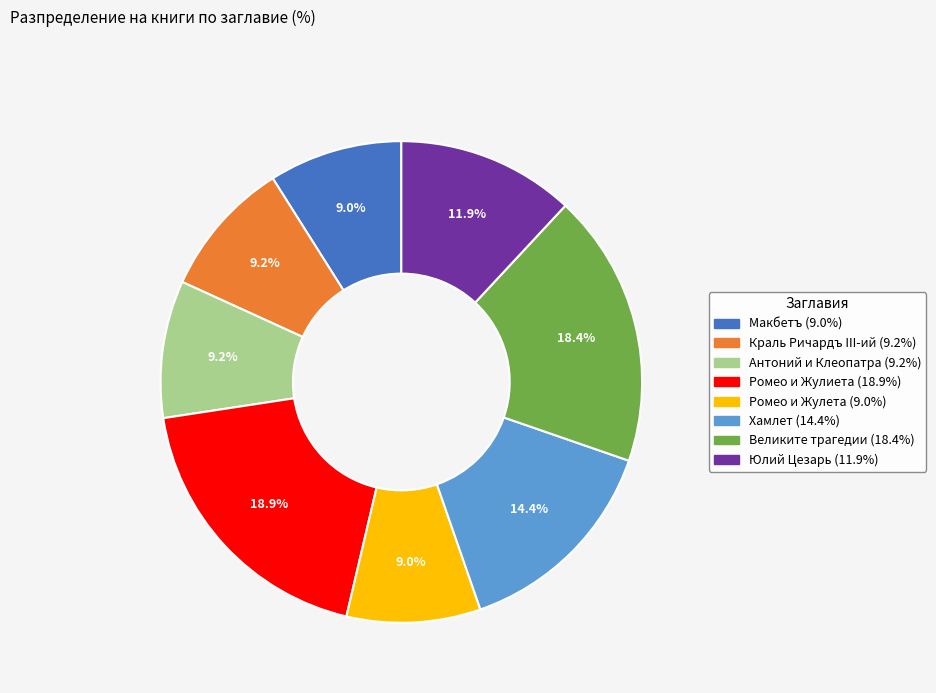

Which has a higher value, Великите трагедии or Антоний и Клеопатра?

Великите трагедии